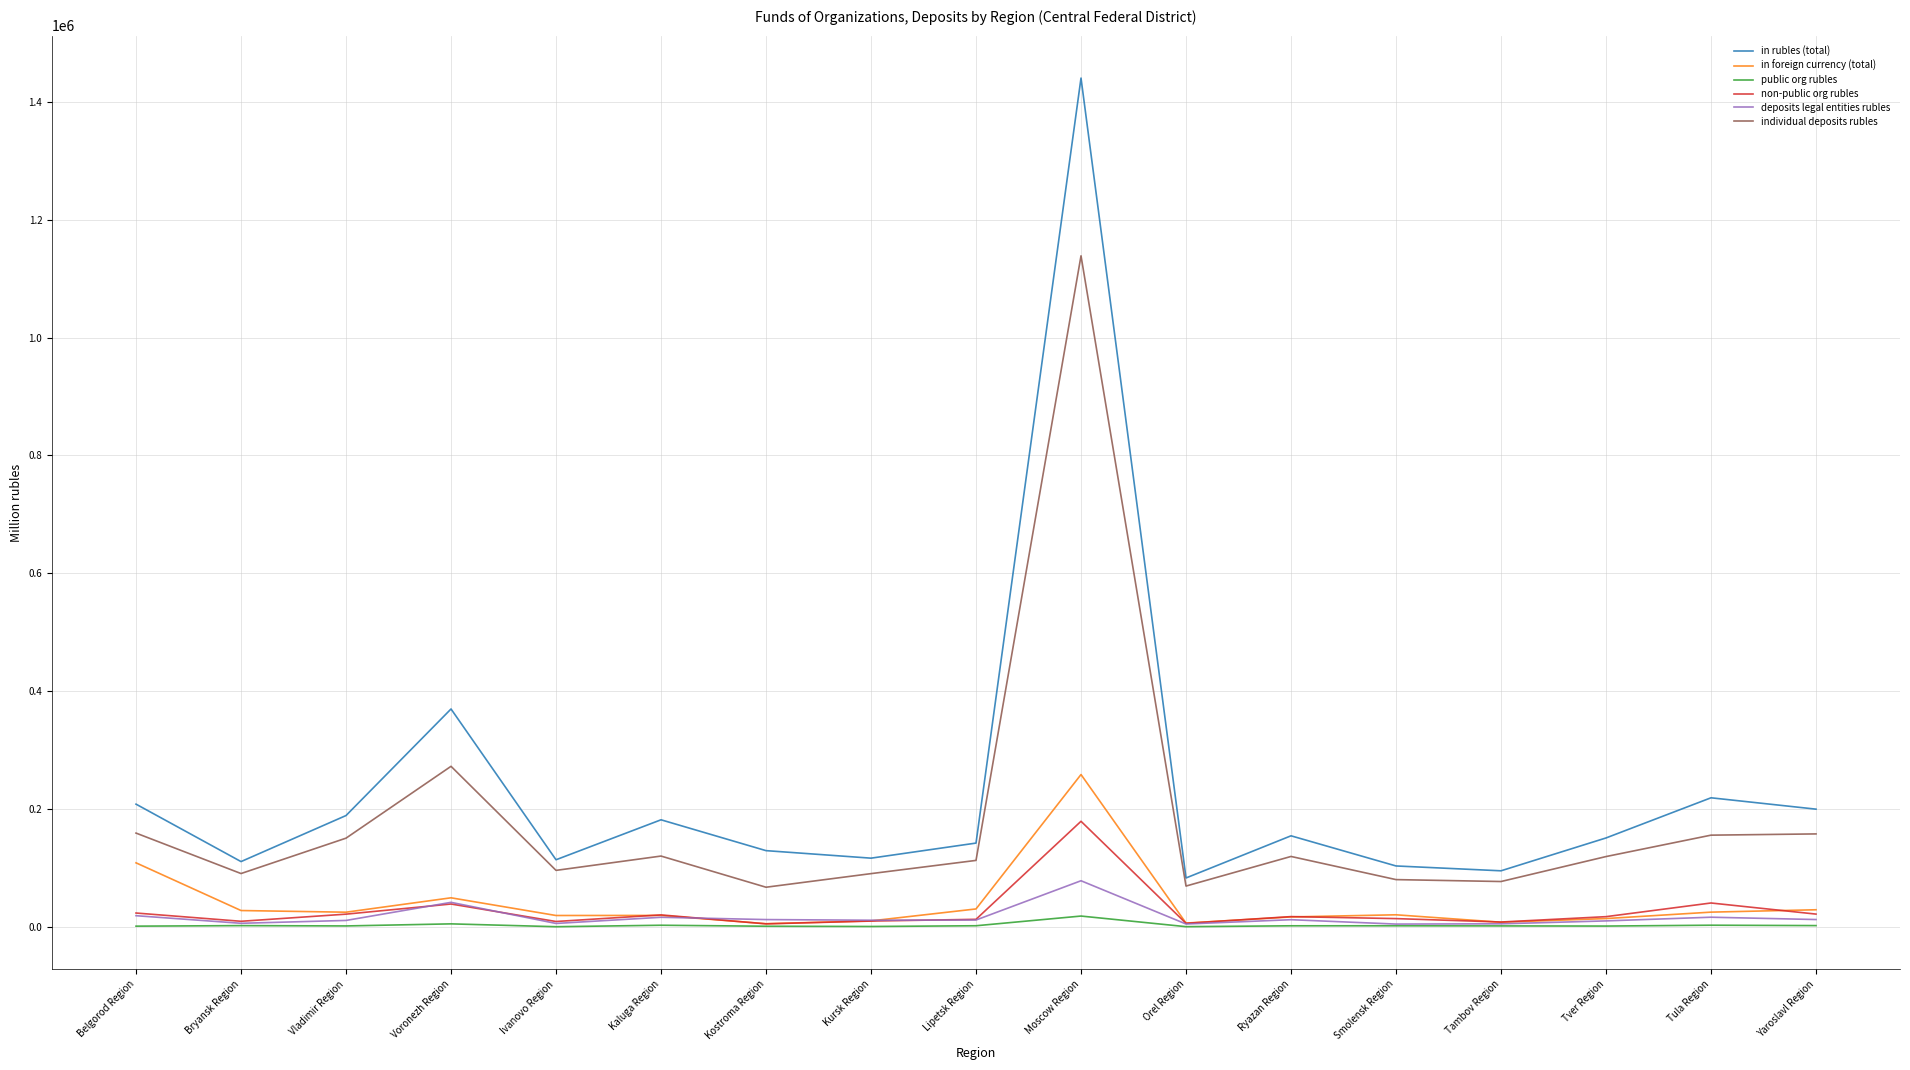

Is it true that in rubles (total) equals 156948 at Smolensk Region?

False